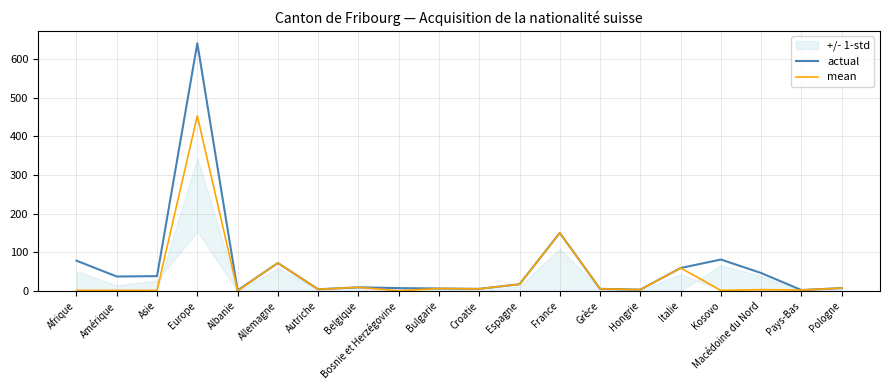

What position from the left is Allemagne?

6